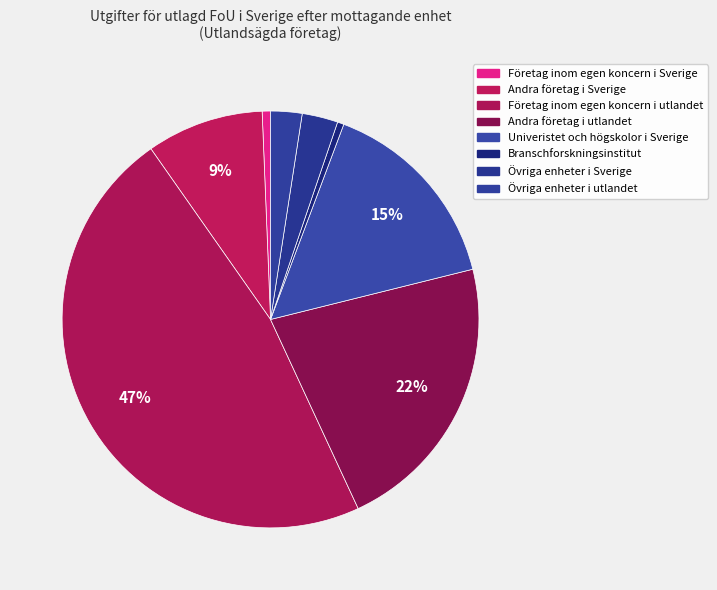

To the nearest percent, what is the average slice percentage?

12%